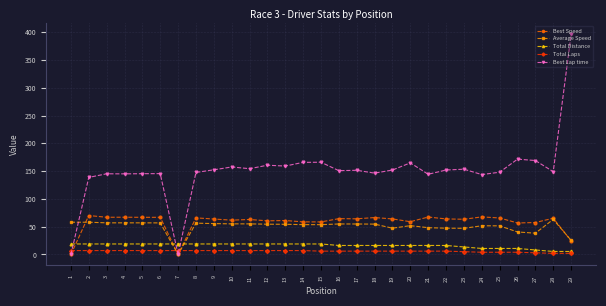

The value of Average Speed at 10 is 55.1. True or false?

True